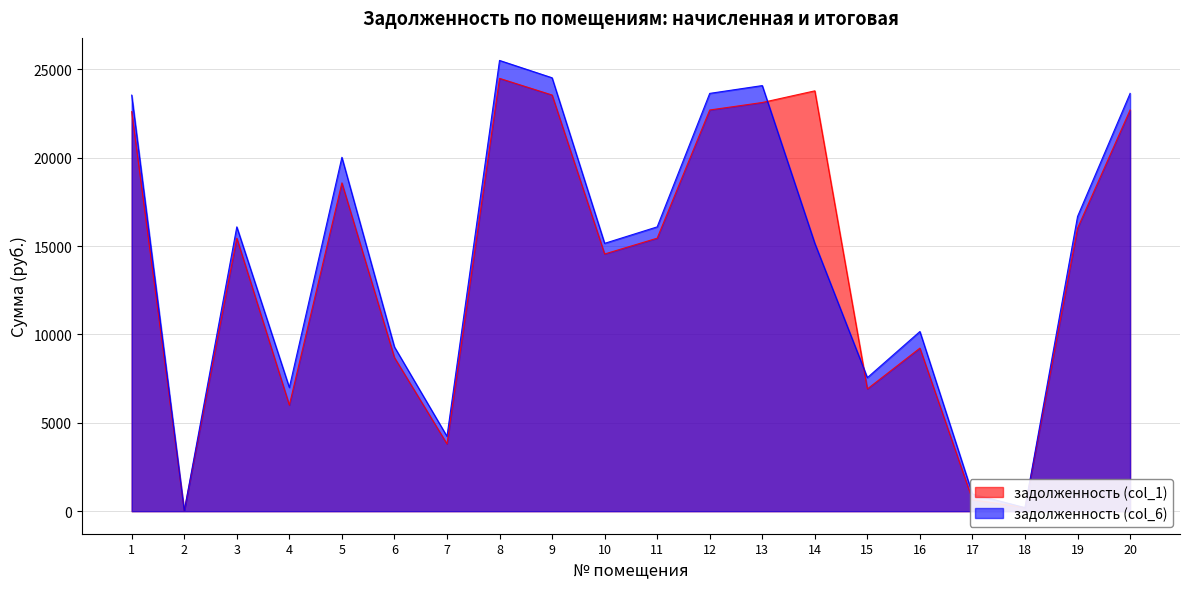

Does the chart display data point markers on the line(s)?

No